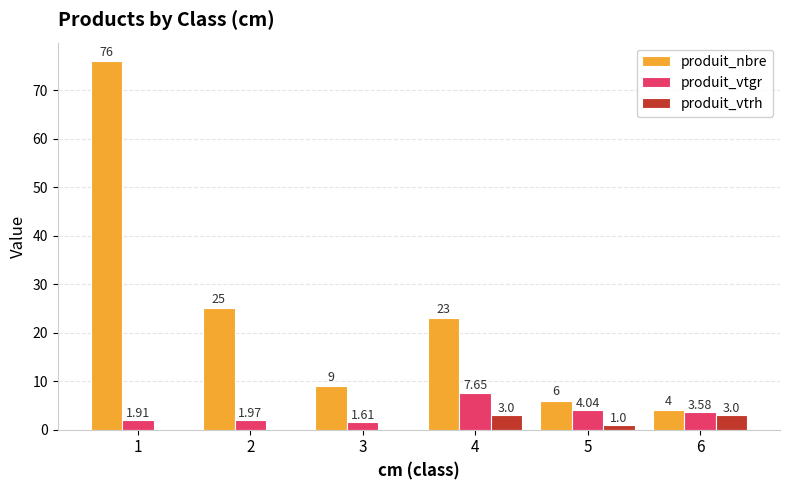

Which series changed the most between 4 and 5?

produit_nbre